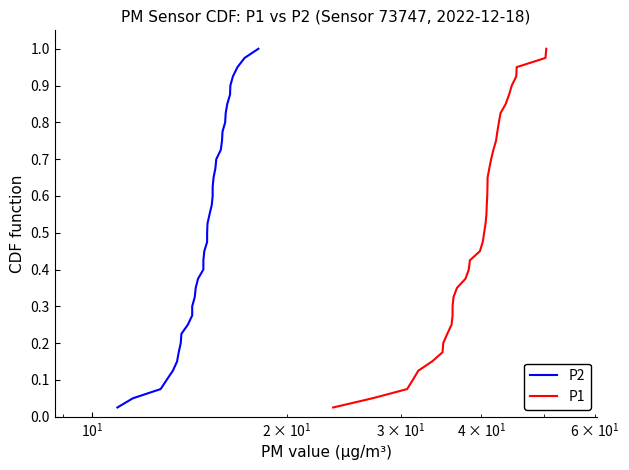

True or false: P2 and P1 cross at least once.

False